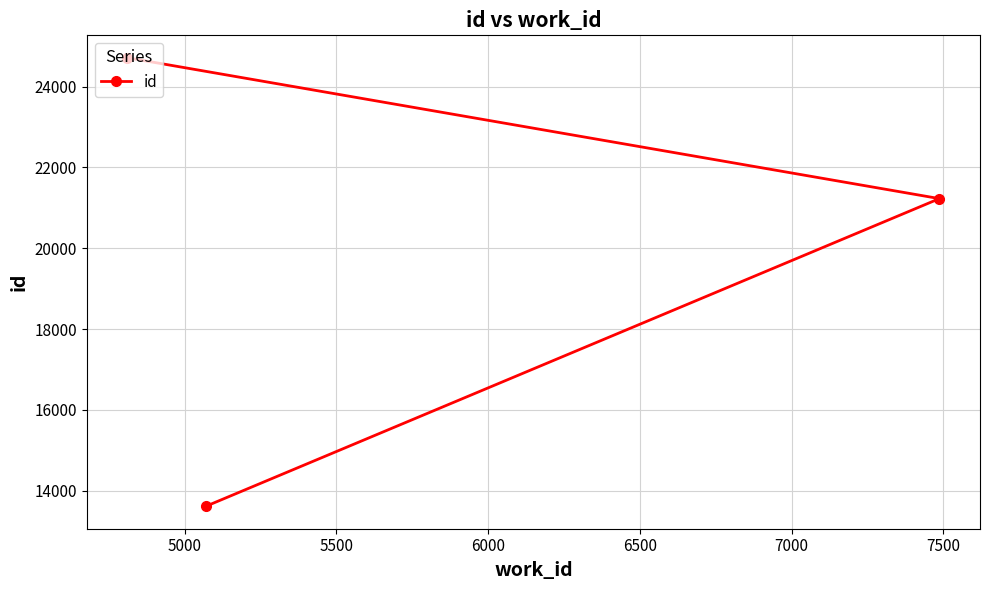

How many values are below 21228?

1